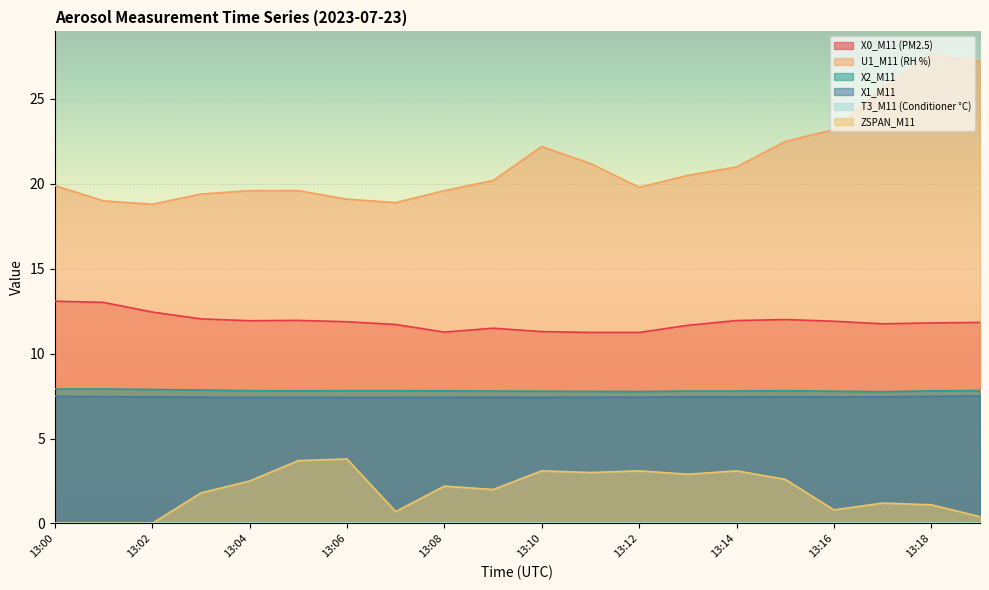

Which series changed the most between 13:00 and 13:05?

ZSPAN_M11